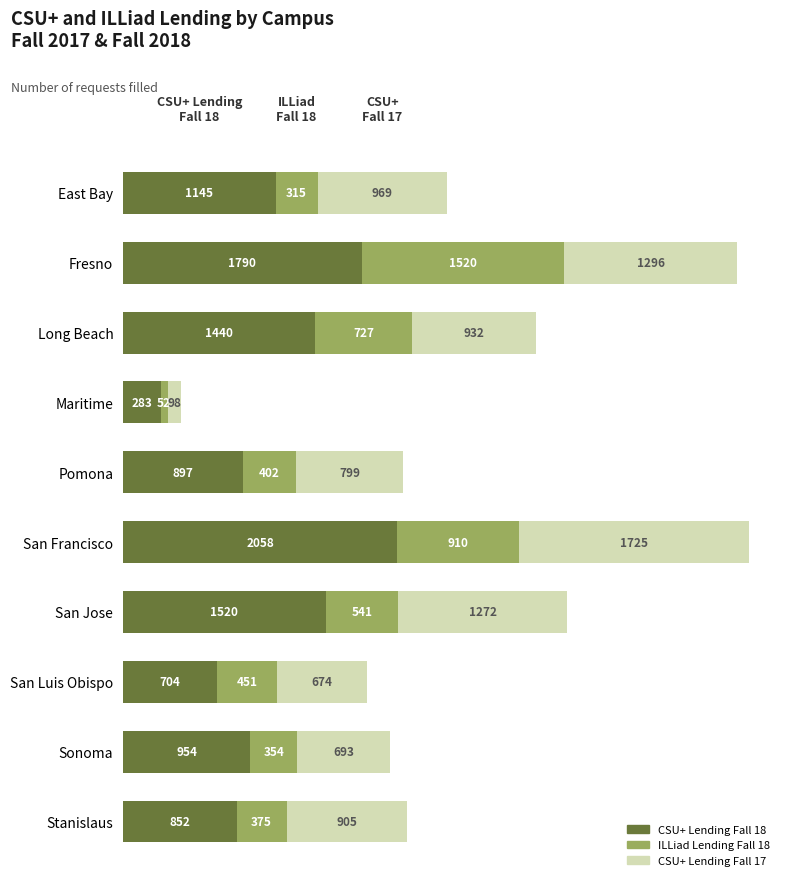

What is the difference between the second highest and minimum values in the CSU+ Lending Fall 18 series?

1507